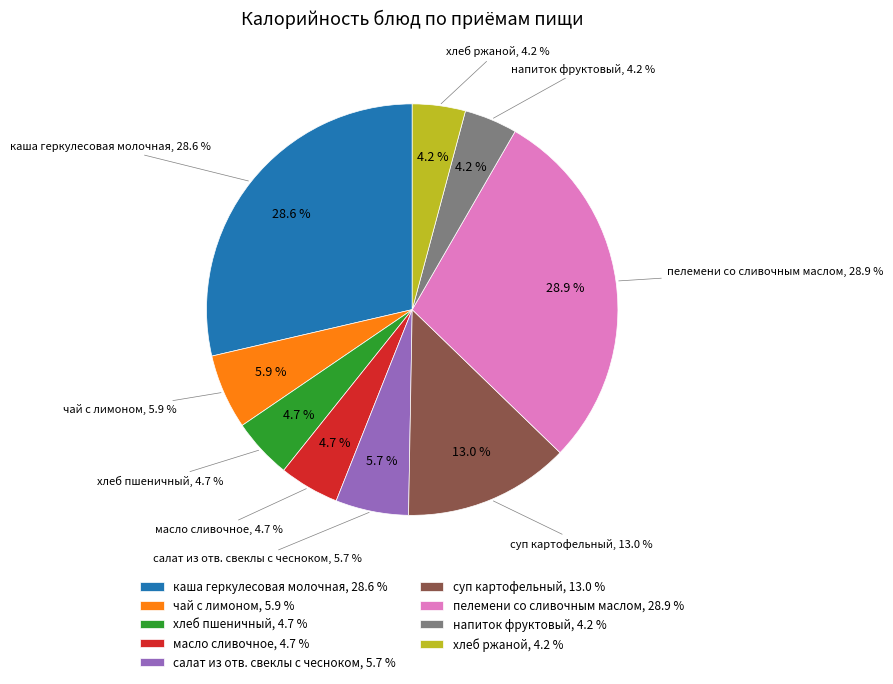

What is the ratio of the value at хлеб ржаной to the value at напиток фруктовый?

1.0